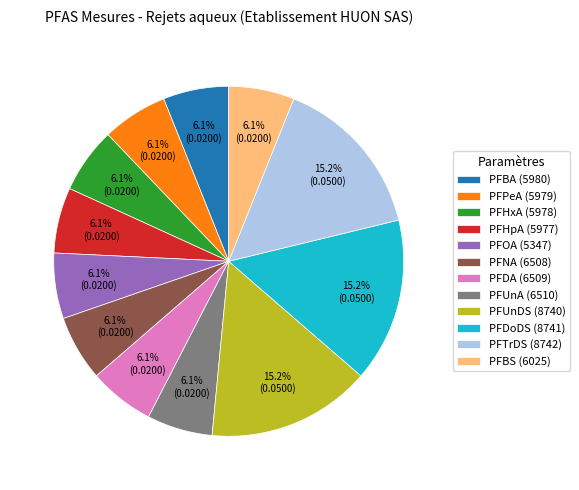

How many slices are in this pie chart?

12